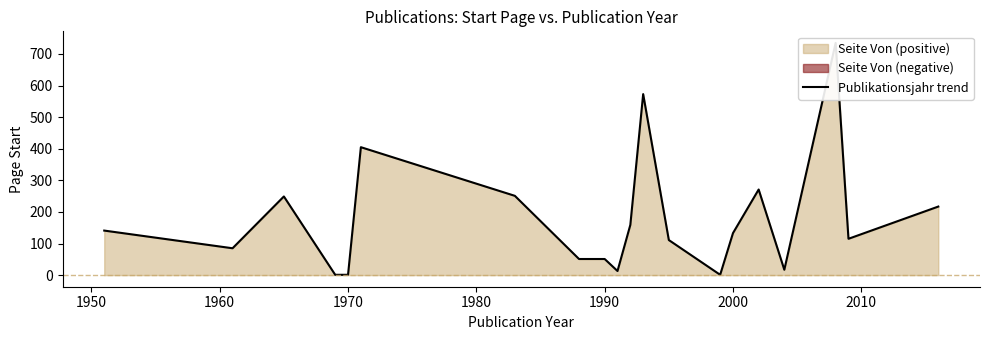

What is the minimum value shown in the chart?

1